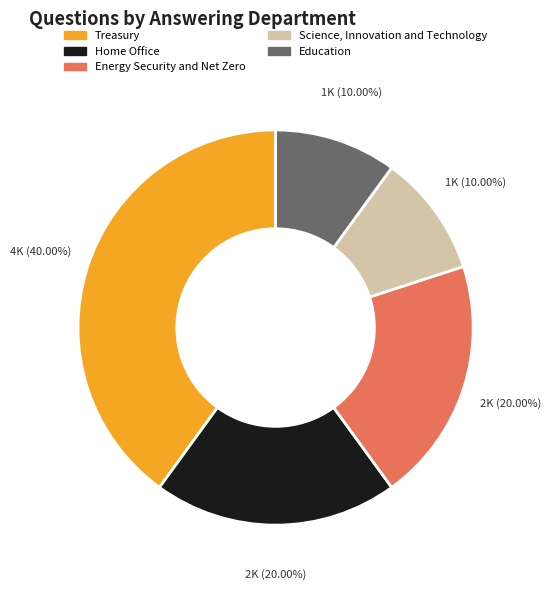

What is the largest slice in the pie chart?

Treasury